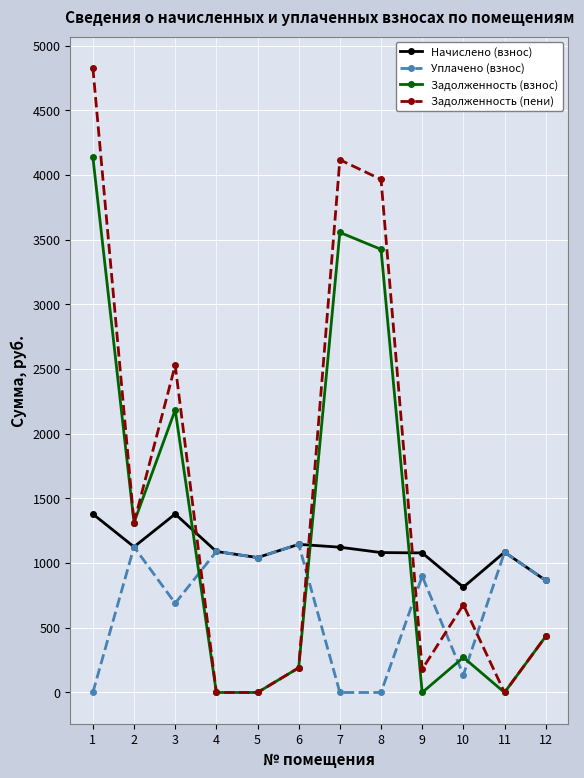

True or false: Задолженность (взнос) has more than 0 points higher than both neighbors.

True